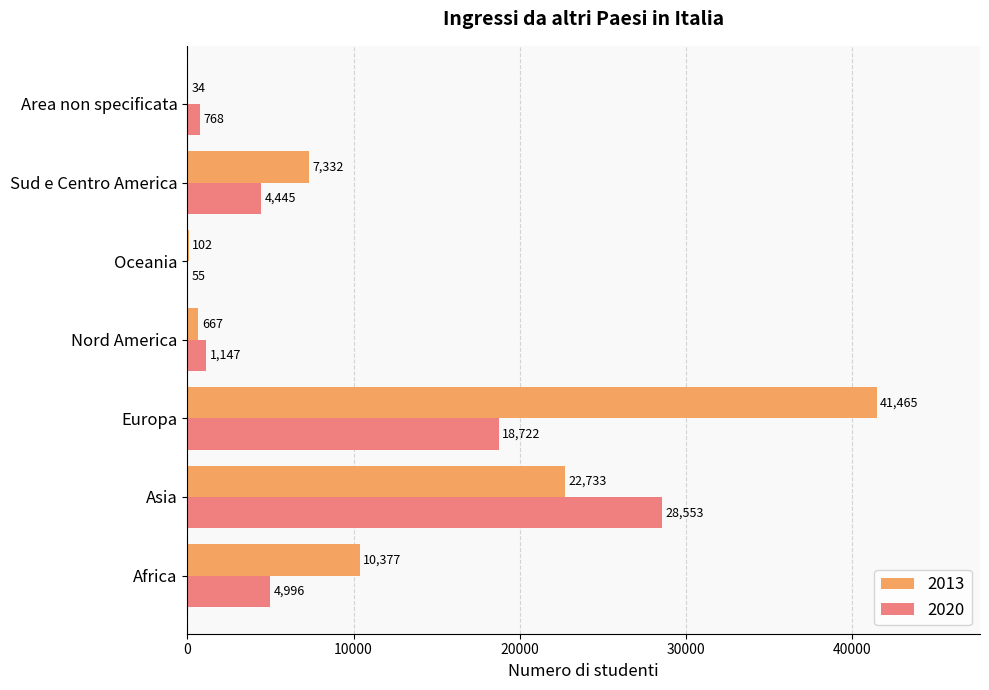

Is the value of 2020 at Asia greater than the value of 2013 at Oceania?

Yes